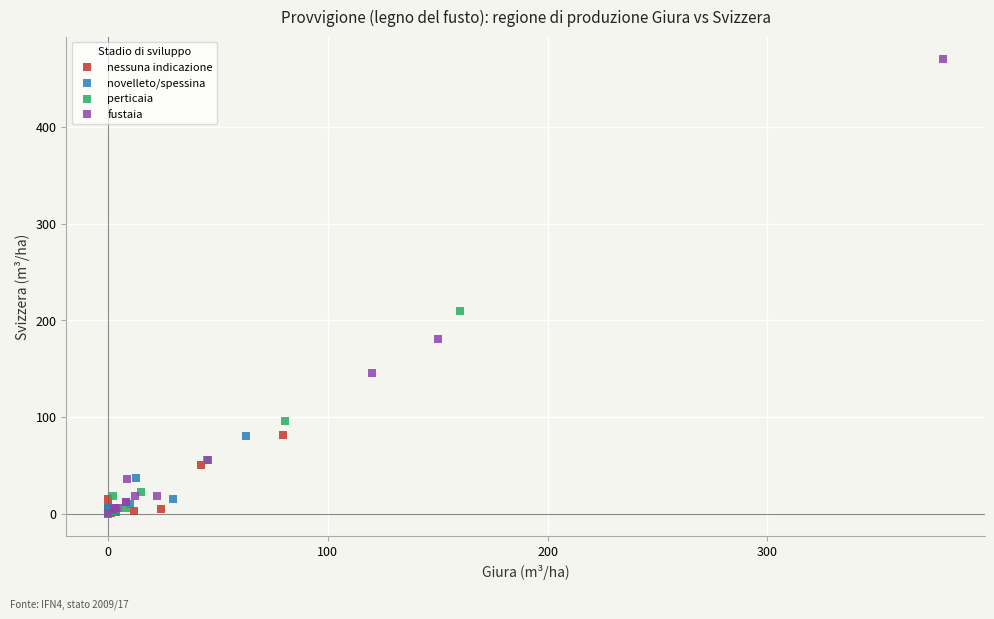

Which series contains the highest Y value?

fustaia